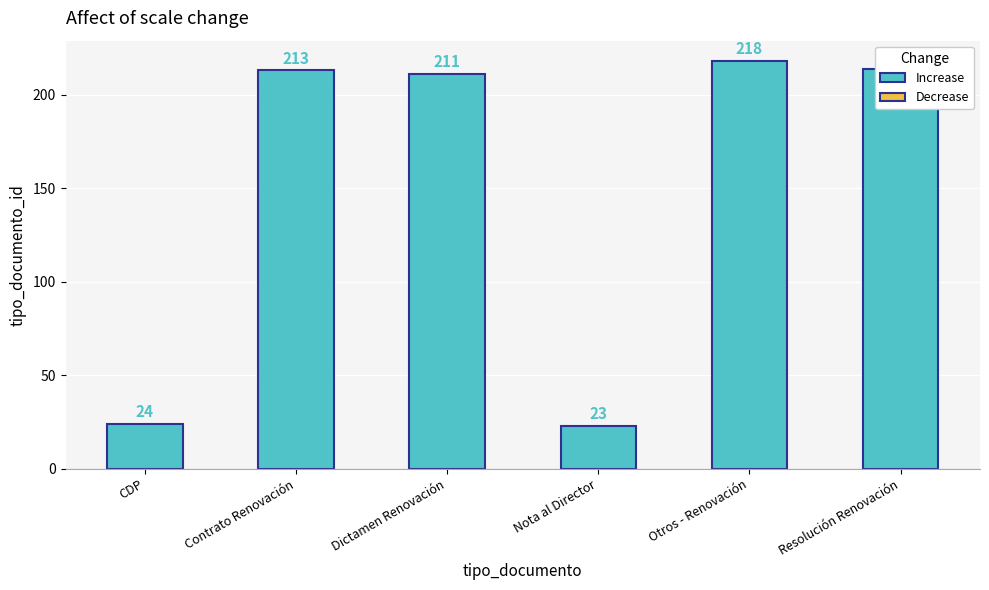

True or false: the data shows 41 at CDP.

False